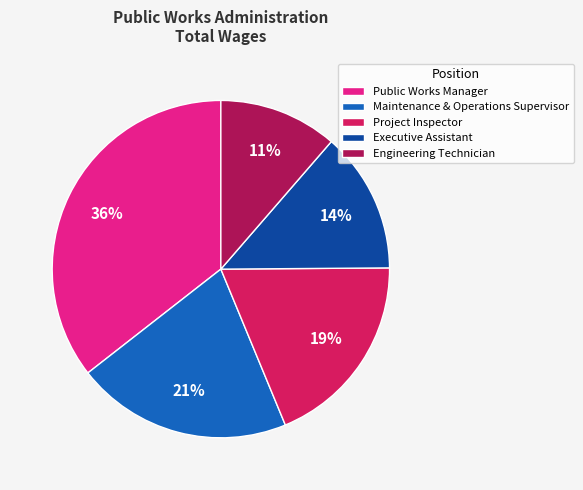

True or false: Maintenance & Operations Supervisor accounts for 21% of the total.

True